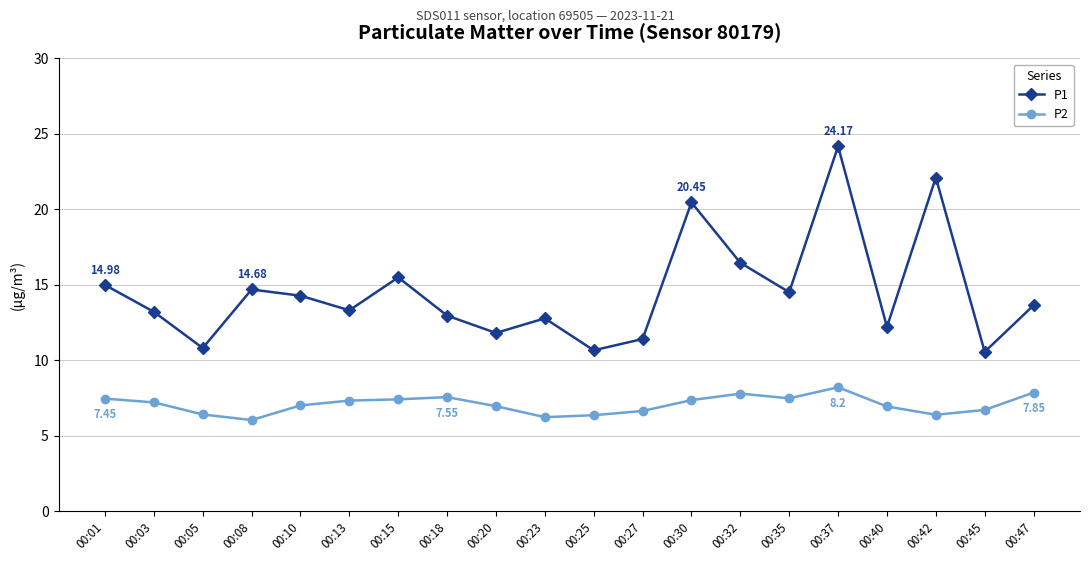

What are all the series names shown in the legend?

P1, P2